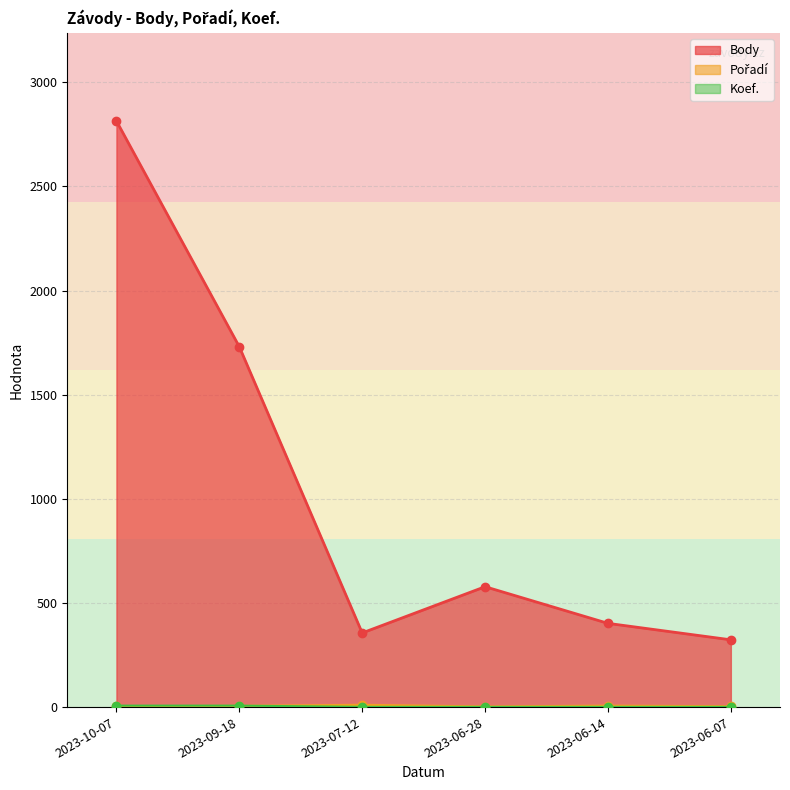

List the labels in order of Pořadí value, largest first.

2023-07-12, 2023-06-14, 2023-09-18, 2023-10-07, 2023-06-07, 2023-06-28